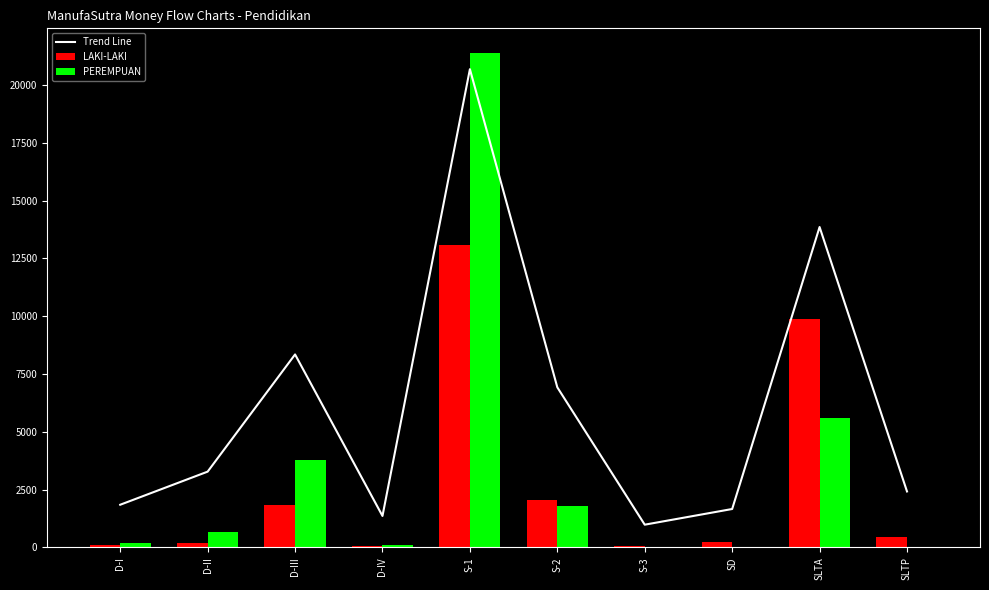

Reading right to left, extract all data points from this chart.

Trend Line: SLTP=2415.4	SLTA=13858.4	SD=1656.3	S-3=977.7	S-2=6921.2	S-1=20688.6	D-IV=1355.4	D-III=8344.9	D-II=3273.0	D-I=1840.9
LAKI-LAKI: SLTP=450.0	SLTA=9873.0	SD=215.0	S-3=50.0	S-2=2057.0	S-1=13094.0	D-IV=49.0	D-III=1829.0	D-II=191.0	D-I=77.0
PEREMPUAN: SLTP=20.0	SLTA=5599.0	SD=6.0	S-3=27.0	S-2=1802.0	S-1=21387.0	D-IV=99.0	D-III=3781.0	D-II=672.0	D-I=196.0